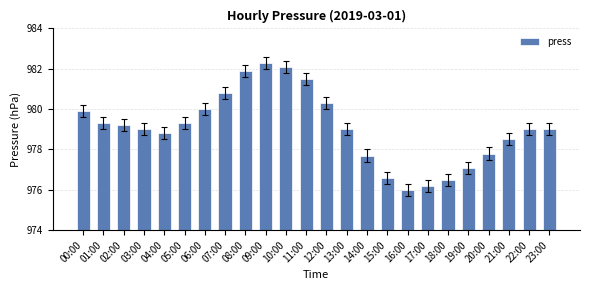

At which category does the chart reach its peak across all series?

09:00